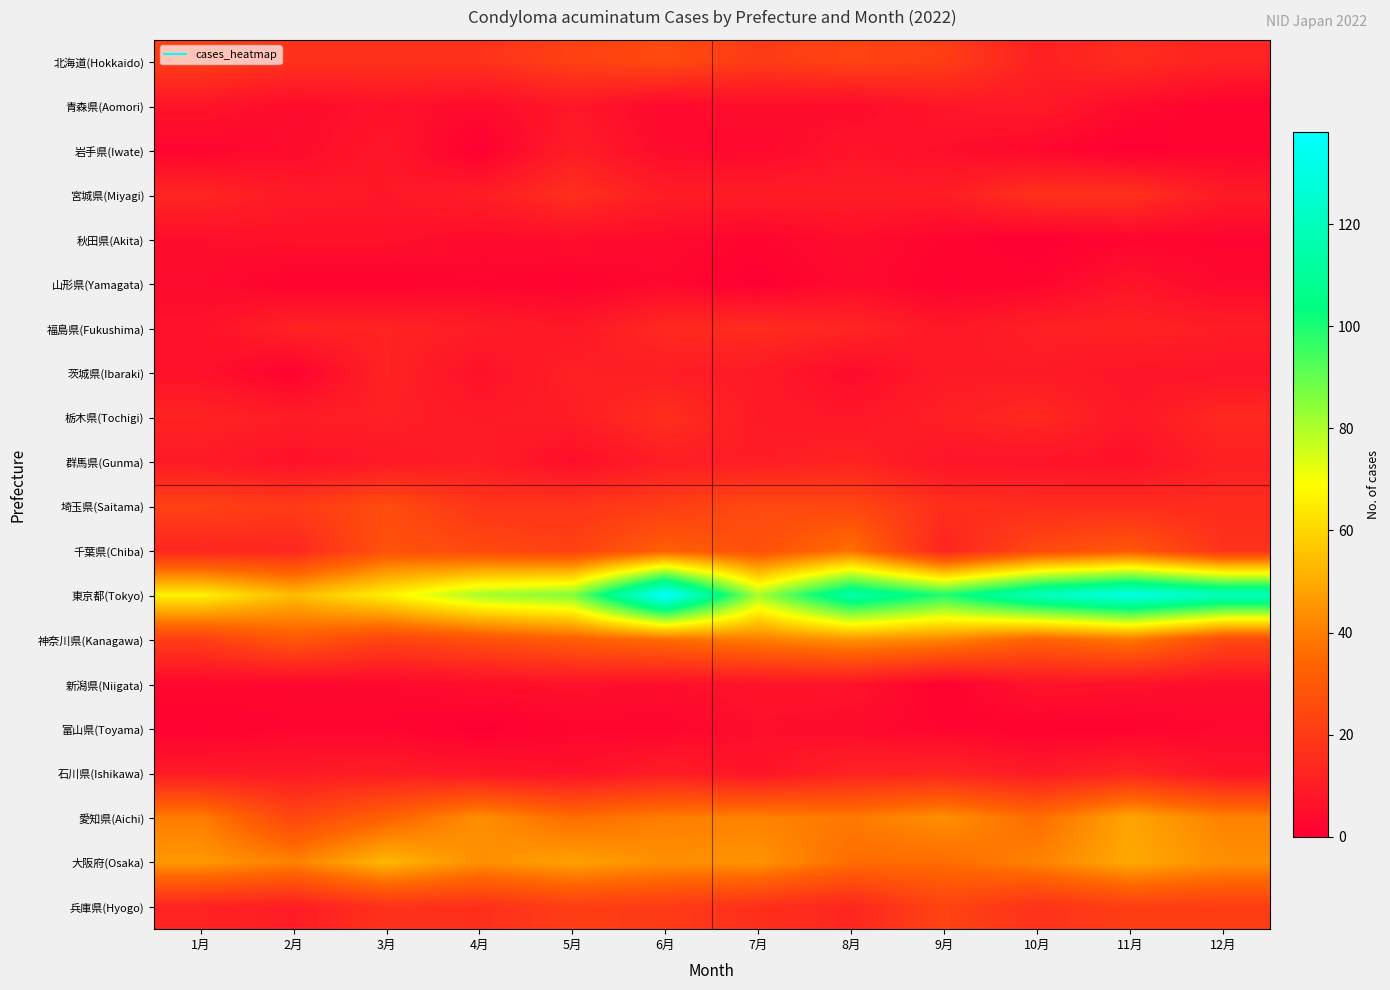

Between 10月 and 9月, which is larger?

9月